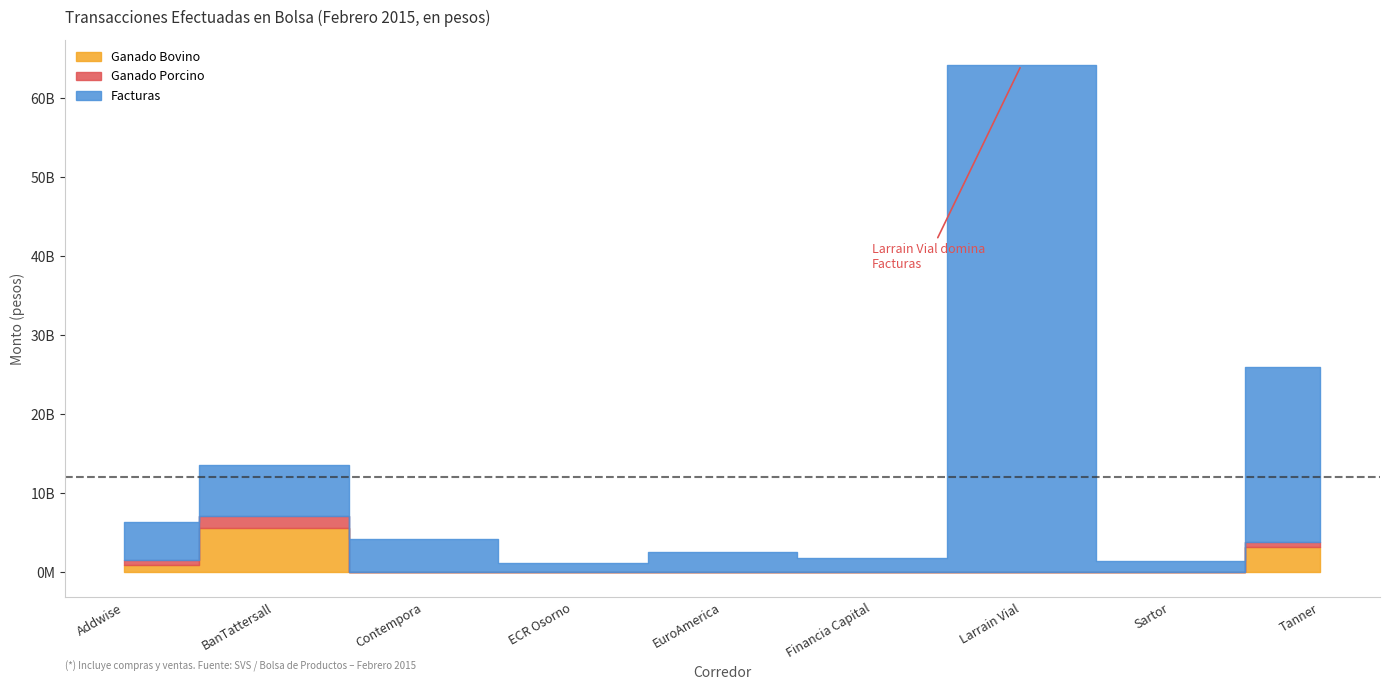

Rank the series at Financia Capital from lowest to highest value.

Ganado Bovino, Ganado Porcino, Facturas